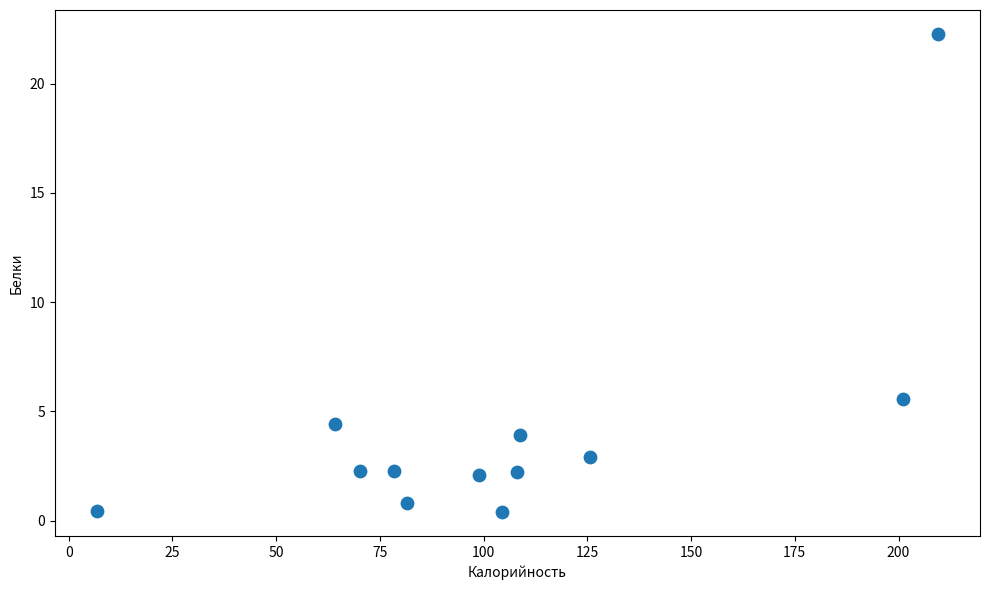

What is the range of Y values (max minus min)?

21.9